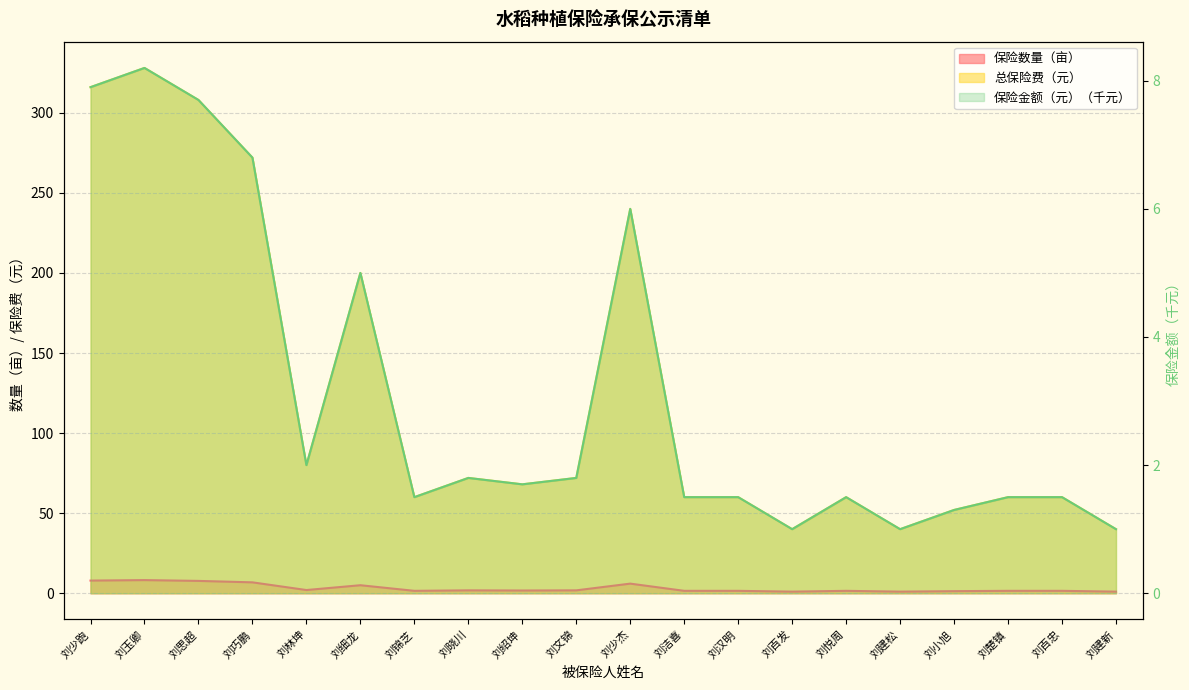

Which series changed the most between 刘百发 and 刘建新?

保险数量（亩）